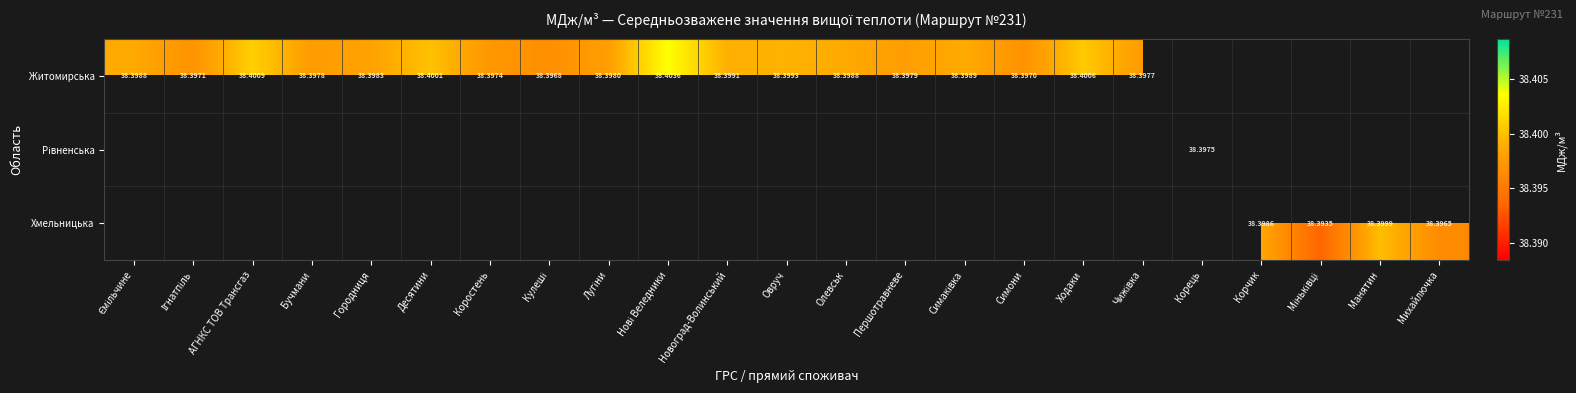

At which label does Житомирська reach its peak?

Нові Веледники